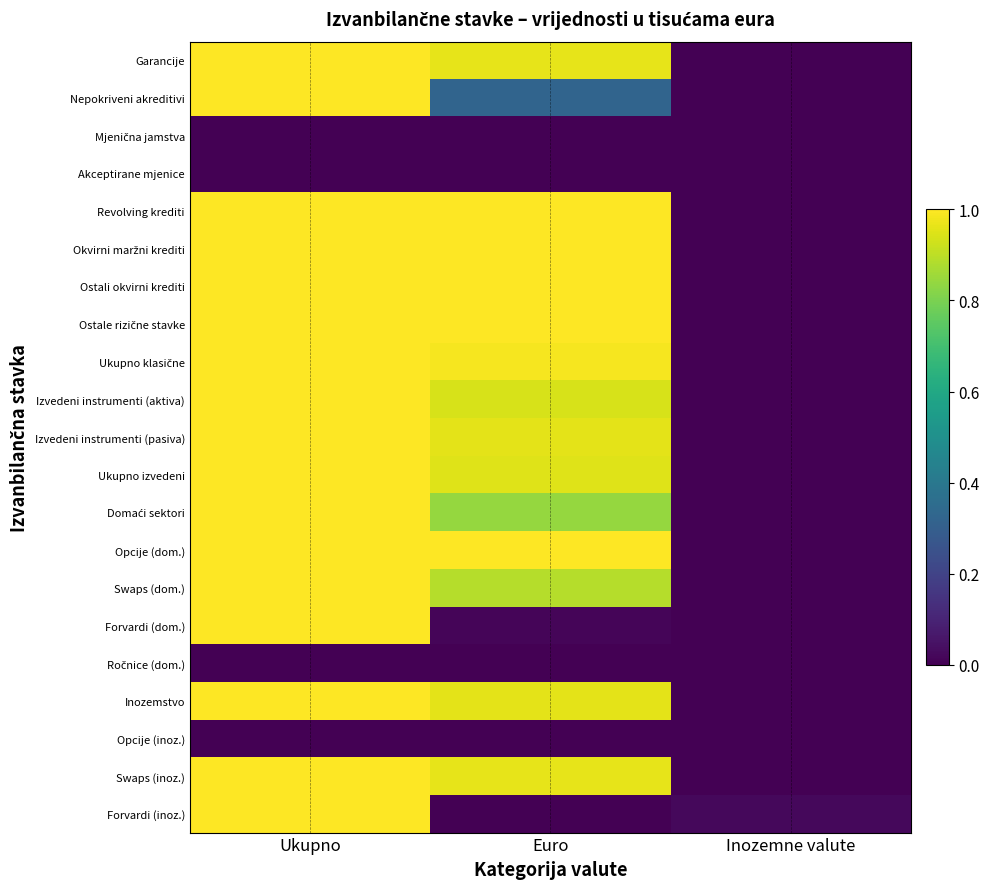

At how many categories does at least one series exceed 0?

3